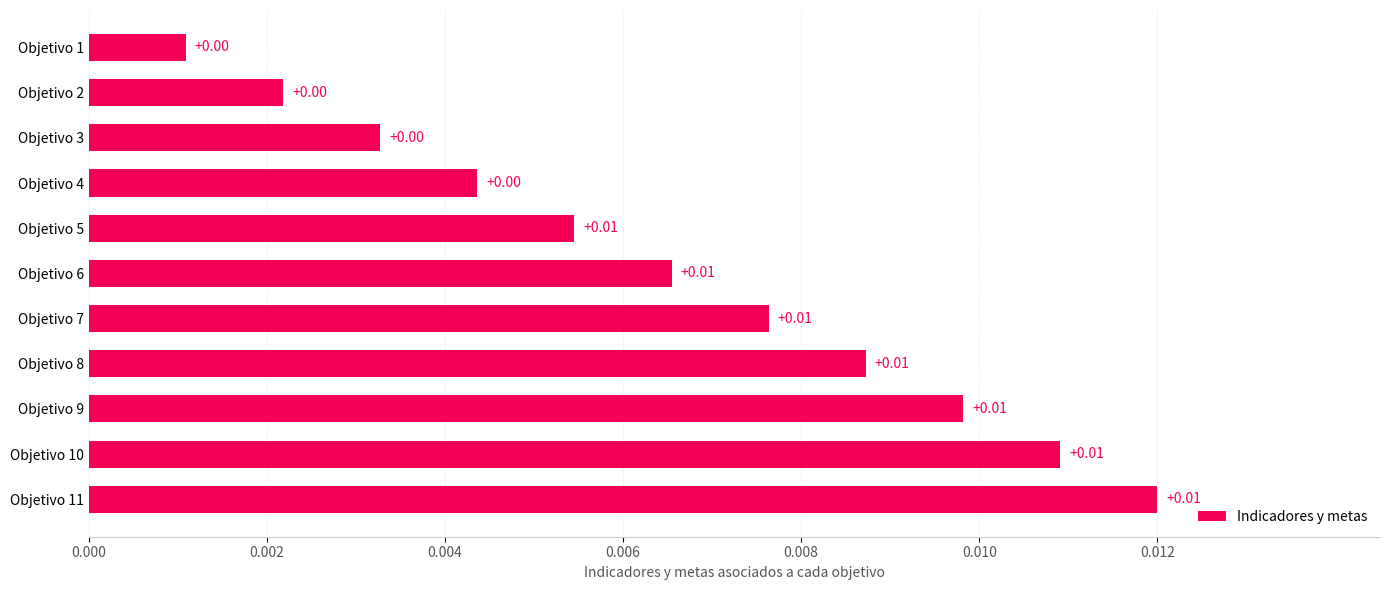

Between Objetivo 1 and Objetivo 10, which is larger?

Objetivo 10